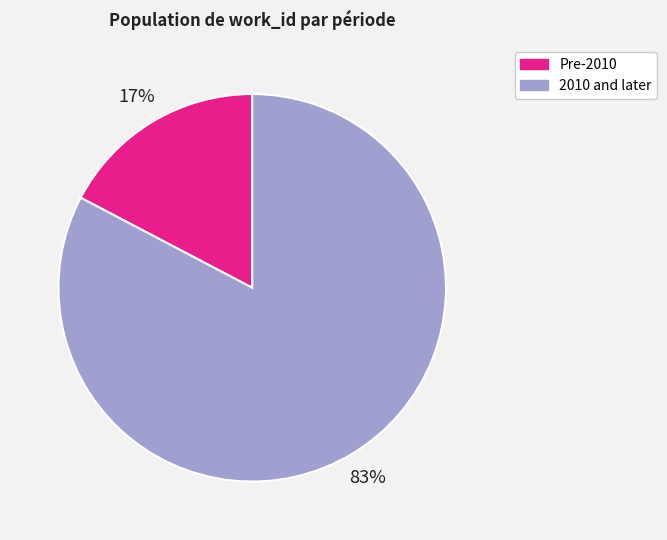

Between 2010 and later and Pre-2010, which is larger?

2010 and later